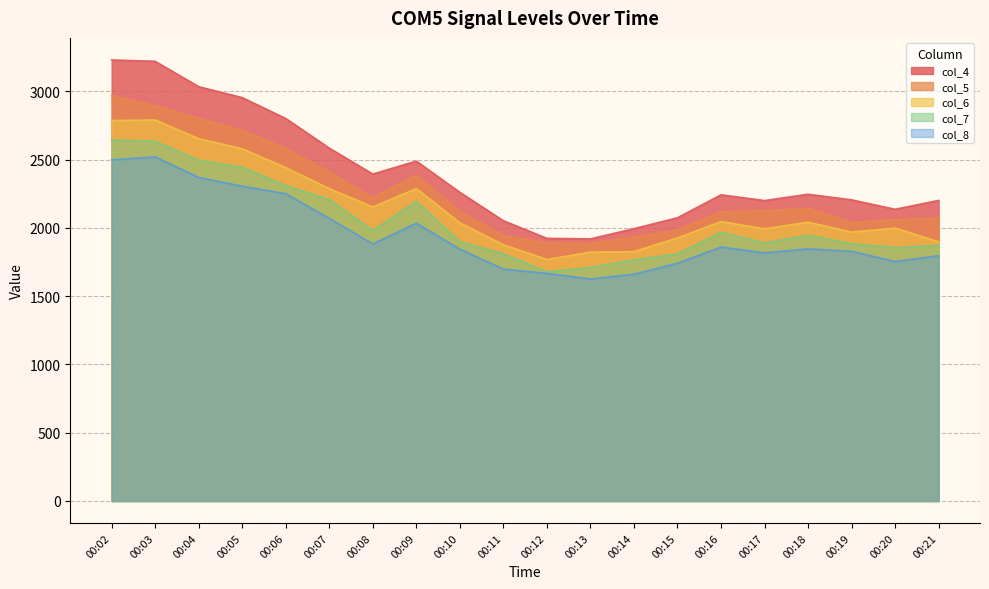

Rank the series at 00:15 from highest to lowest value.

col_4, col_5, col_6, col_7, col_8